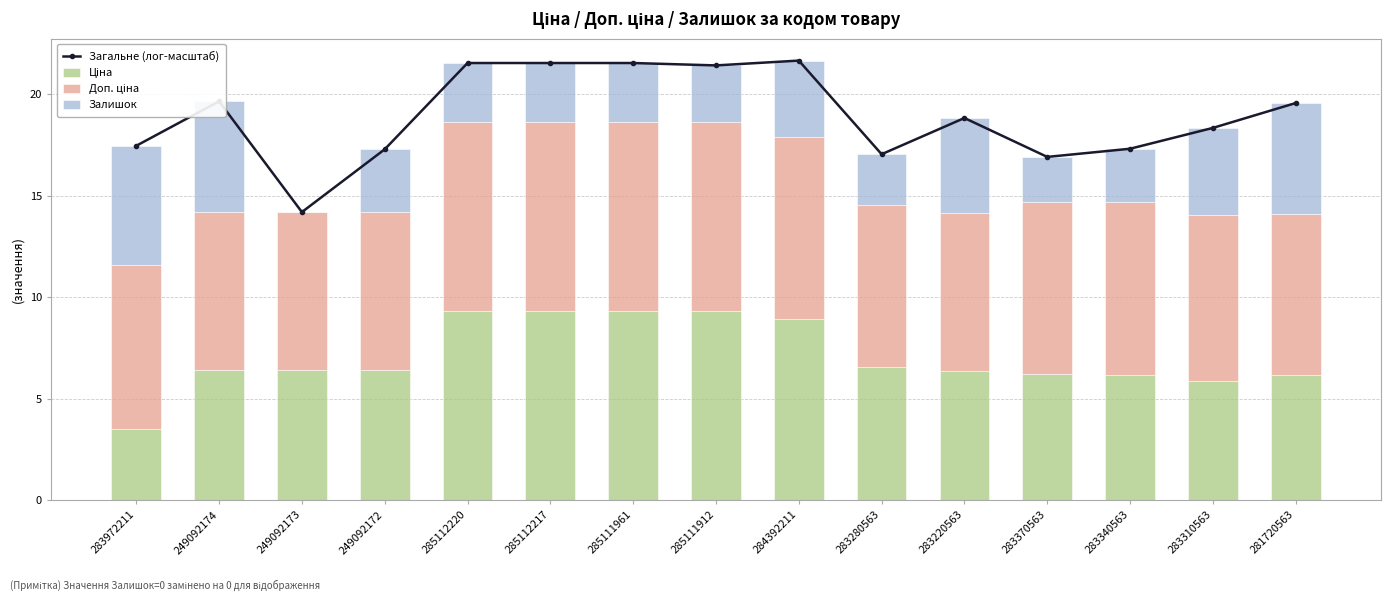

The Залишок series shows 2.9 at 285112220. True or false?

True